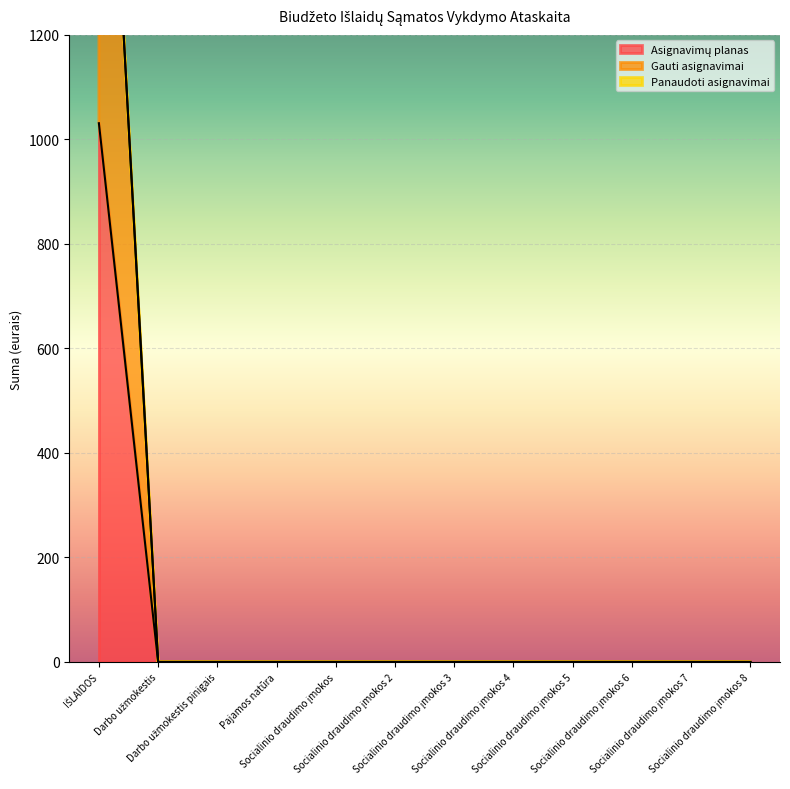

At Darbo užmokestis, list the series in order from largest to smallest.

Asignavimų planas, Gauti asignavimai